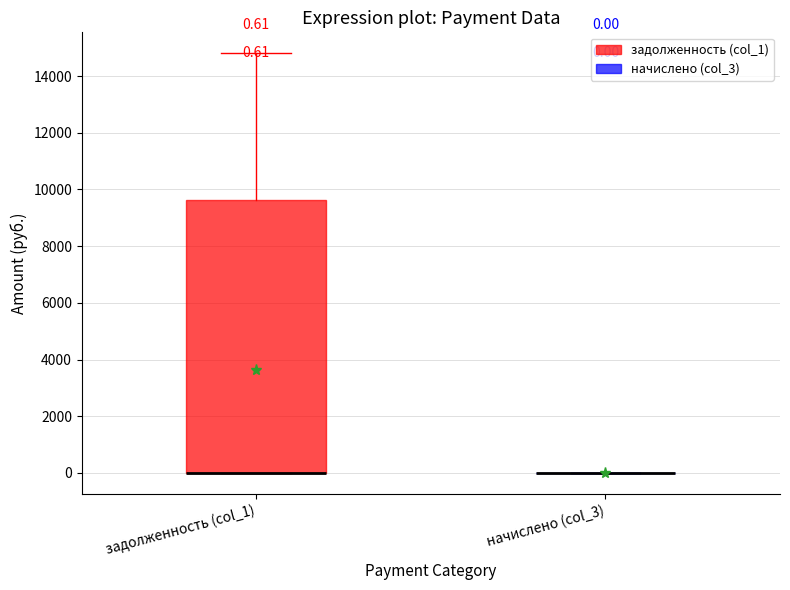

Comparing the boxes themselves (not the whiskers), which one is the tallest?

задолженность (col_1)